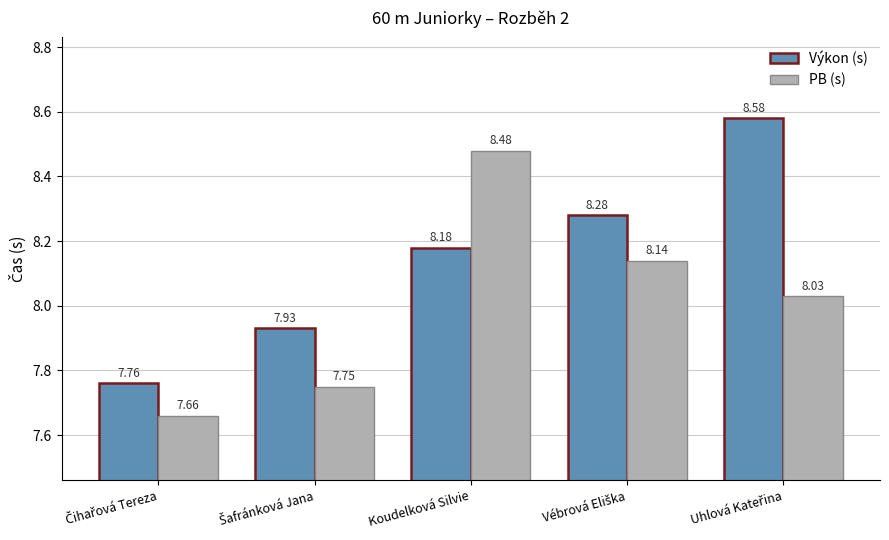

Which series has the largest total across all categories?

Výkon (s)